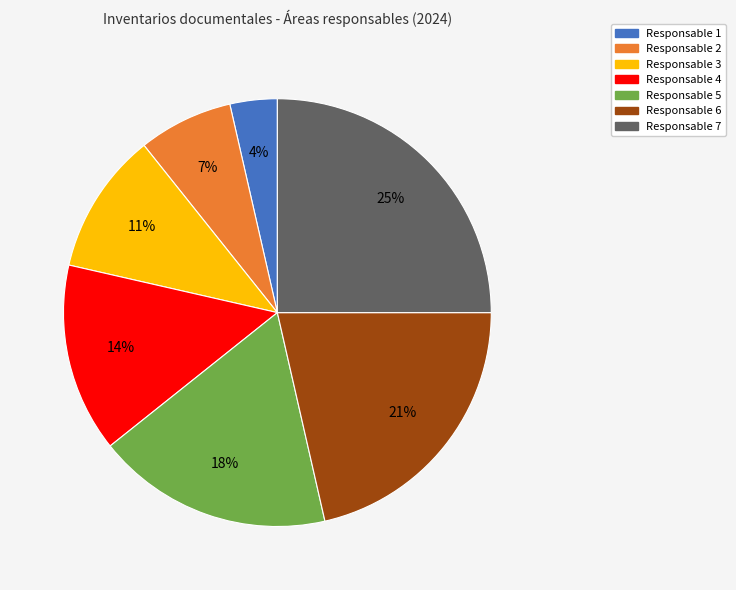

Is the sum of Responsable 6 and Responsable 2 greater than half?

No